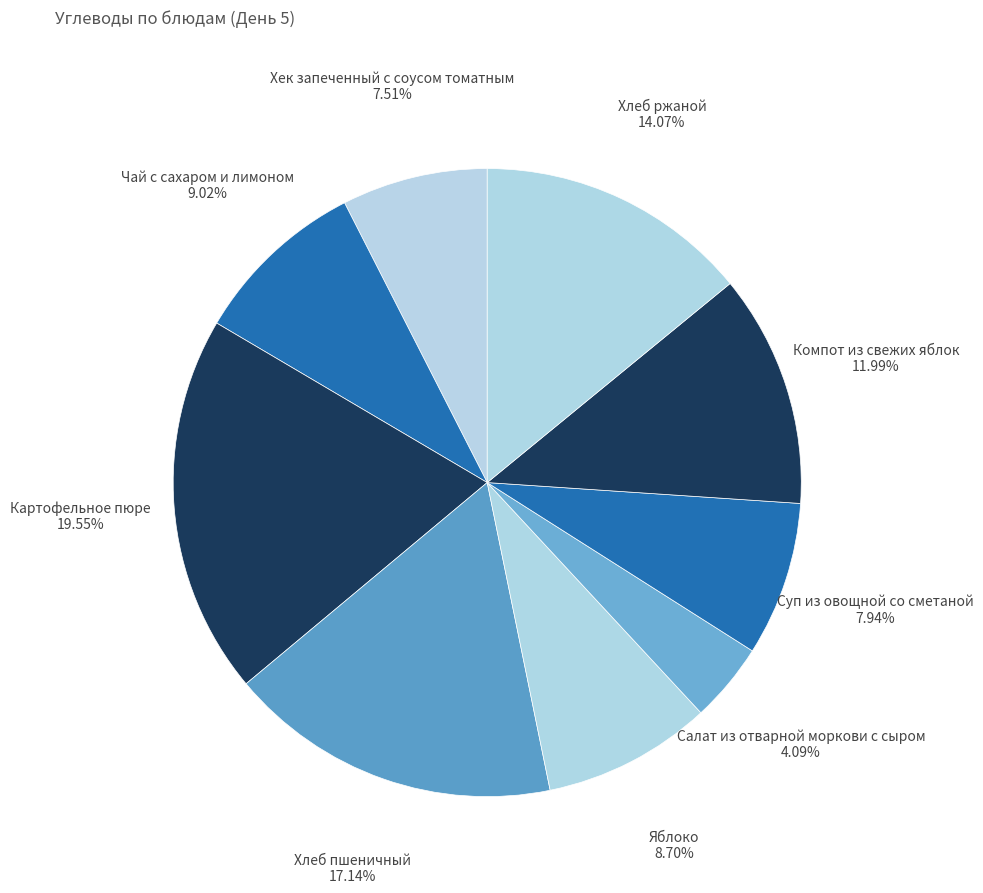

Is it true that Хлеб ржаной is 21% of the pie?

False